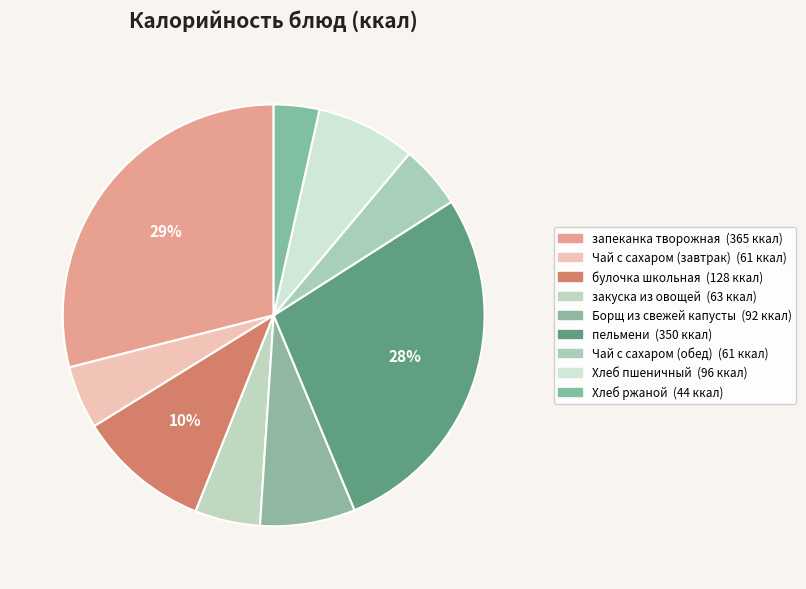

How many slices are in this pie chart?

9